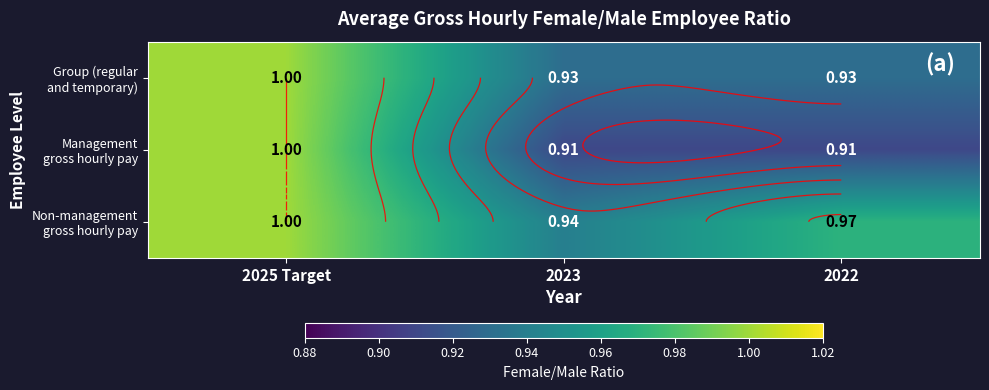

What value does the Management gross hourly pay series have at 2022?

0.9